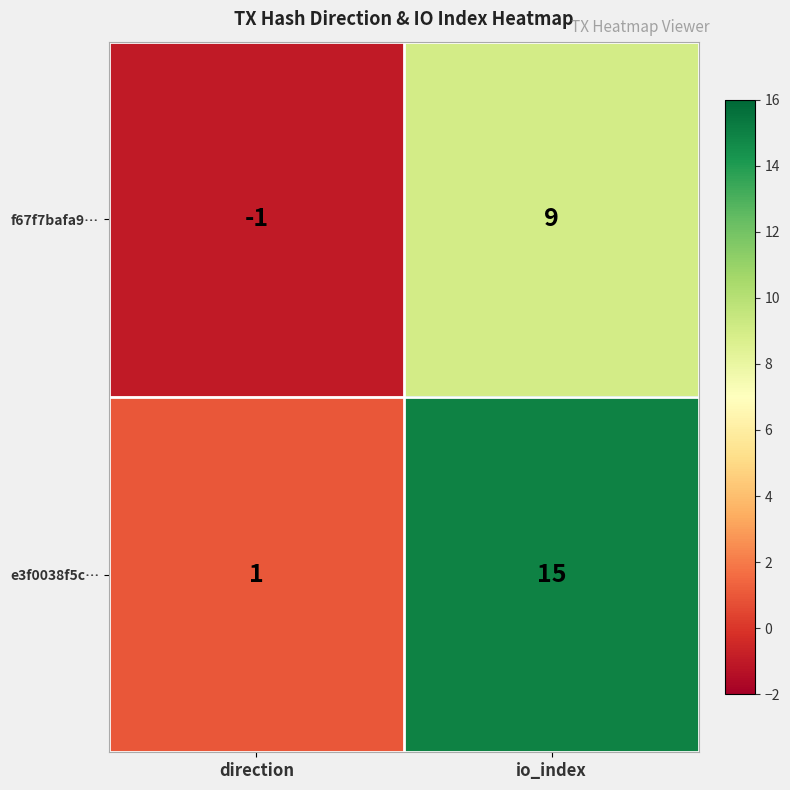

Reading left to right, transcribe all the data shown in this chart.

f67f7bafa9…: -1	9
e3f0038f5c…: 1	15